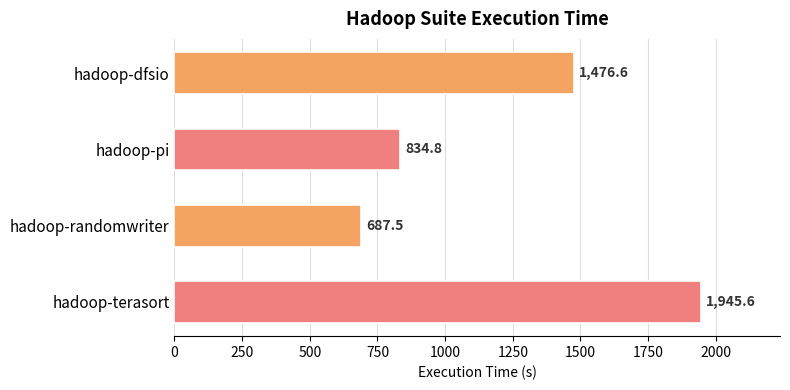

Reading top to bottom, list all the values displayed in this chart.

hadoop-dfsio=1476.6	hadoop-pi=834.8	hadoop-randomwriter=687.5	hadoop-terasort=1945.6